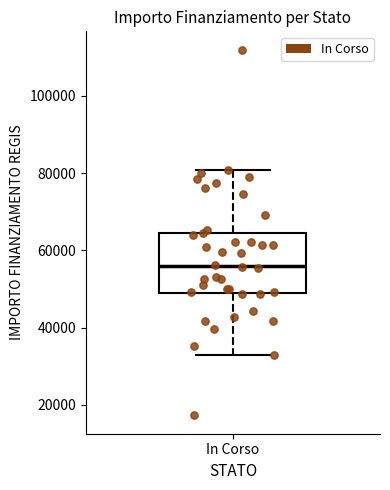

Transcribe this box plot: give where the median line is, the range the box spans, and where the two whiskers end, as read against the y-axis. The values are not printed on the chart, so give them approximately, as read against the axis.

median 56000, box 50000 to 64000, whiskers 32000 to 80000